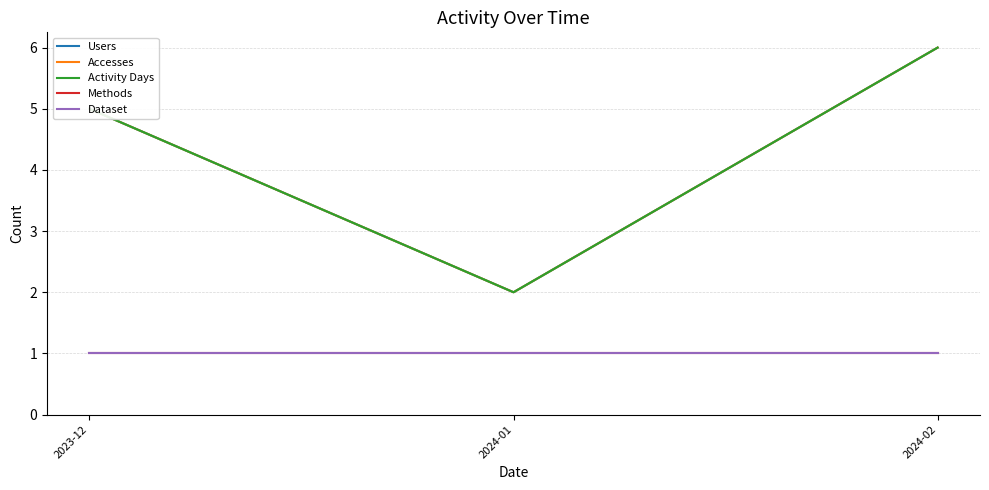

The value of Dataset at 2023-12 is 1. True or false?

True